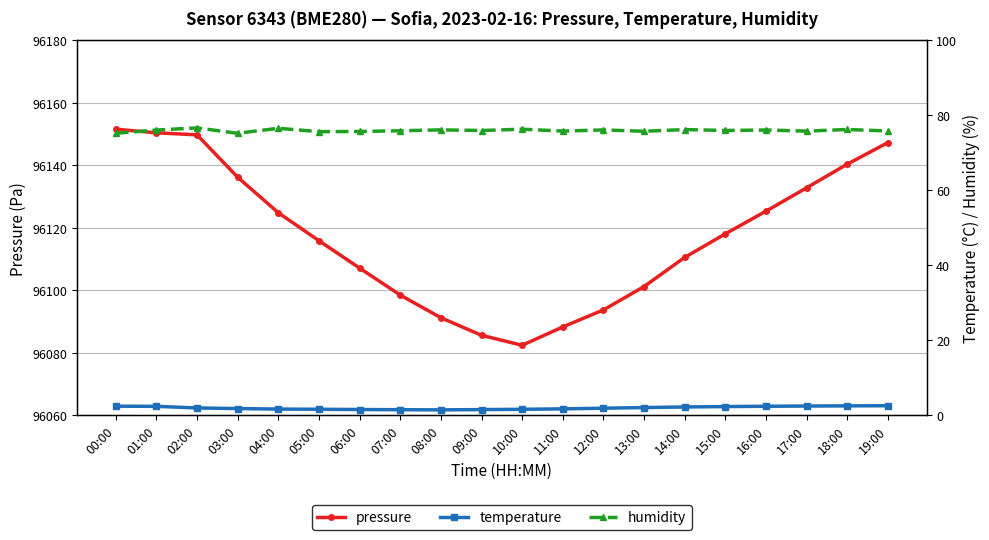

Is the value of temperature at 19:00 greater than the value of humidity at 03:00?

No